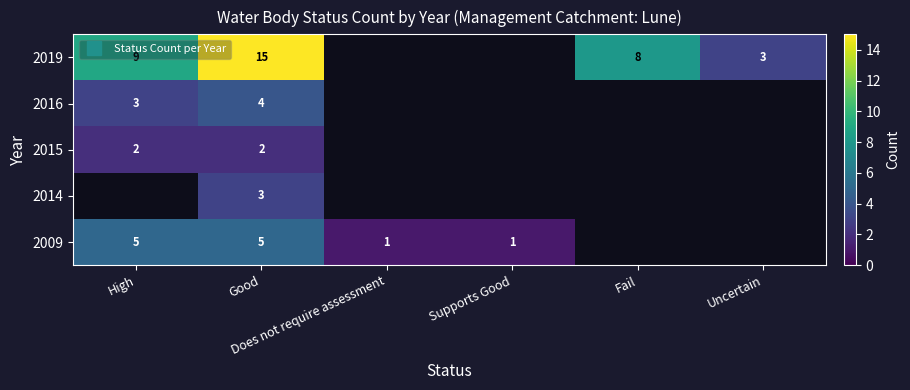

Is it true that 2014 equals 1.4 at Good?

False